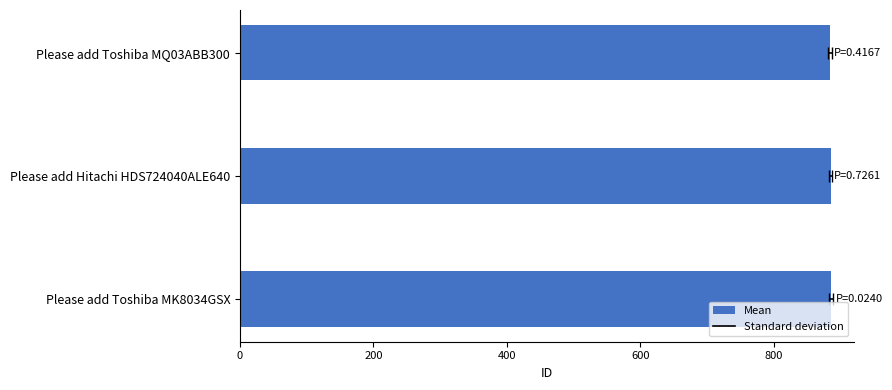

Reading left to right, extract all data points from this chart.

884	885	886